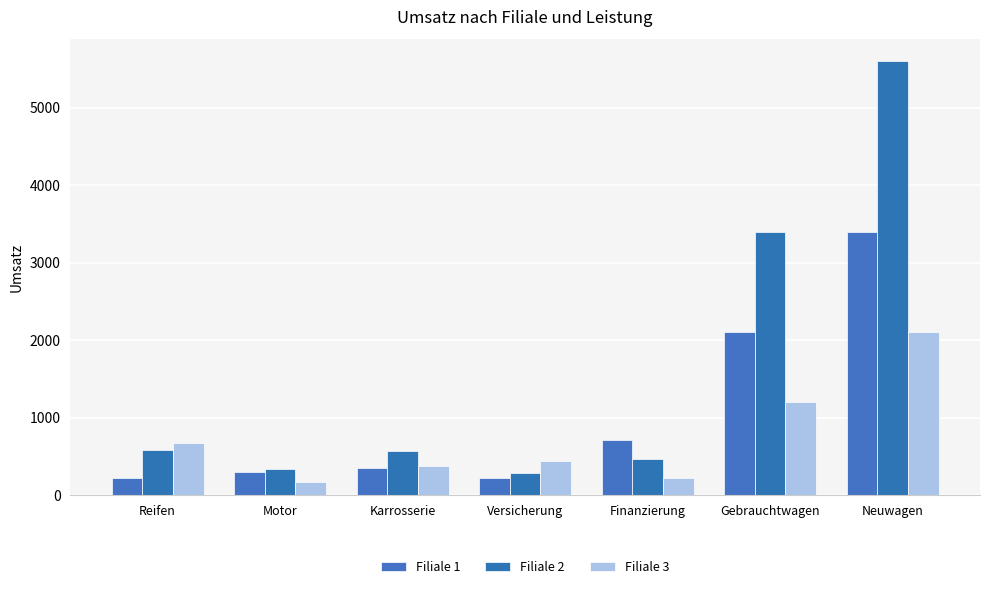

How many categories are shown in the chart?

7